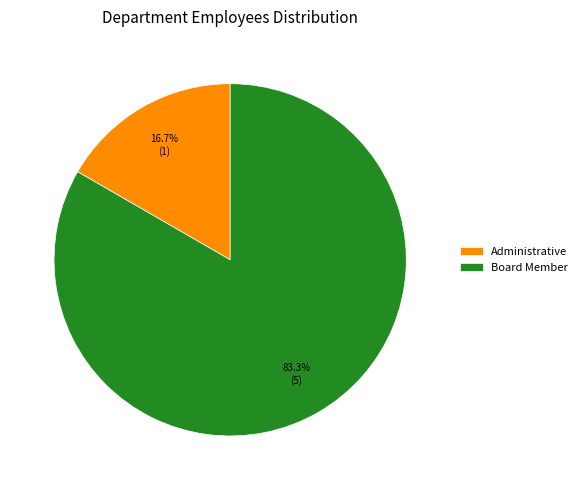

What is the largest slice in the pie chart?

Board Member